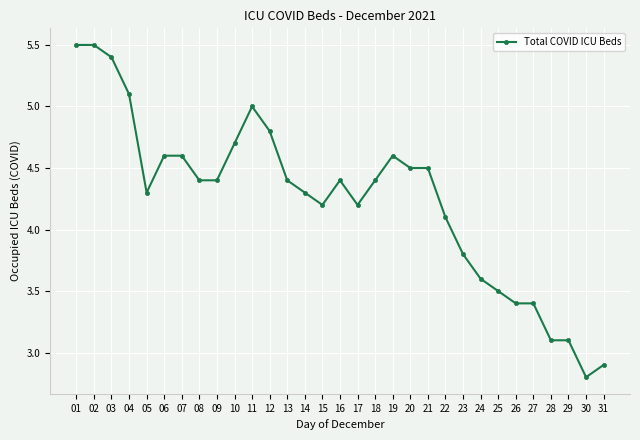

What is the difference between the second highest and second lowest values?

2.6